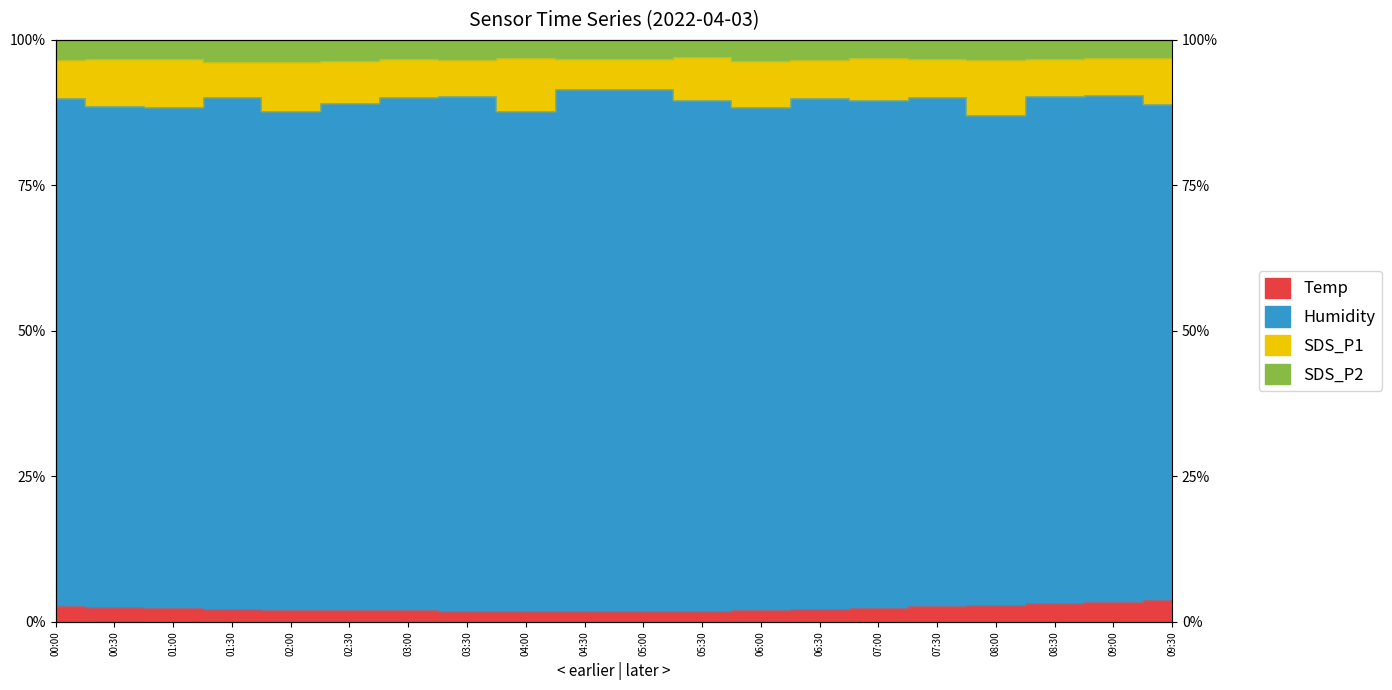

How many data points in Temp are less than 2?

6